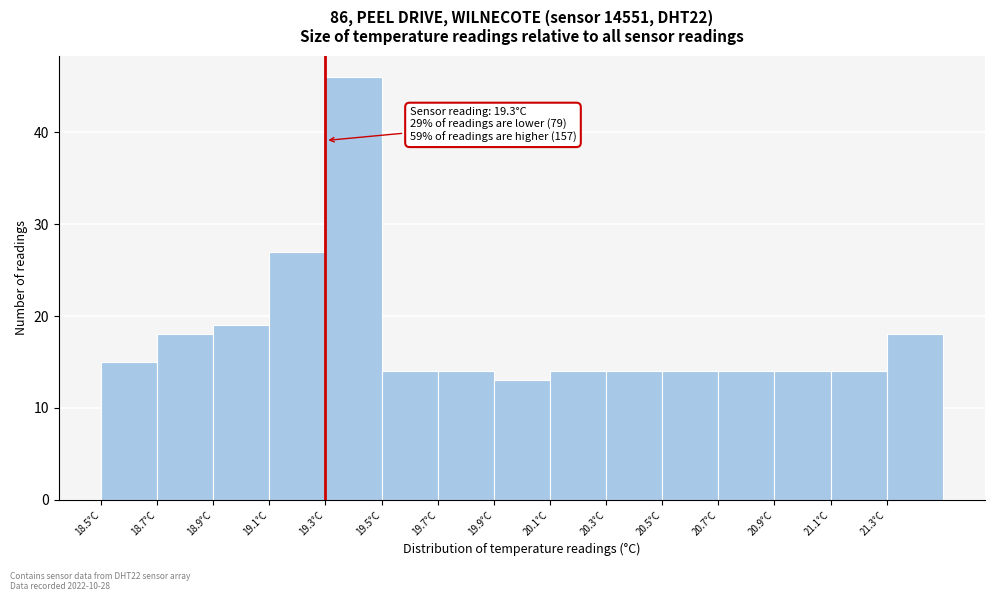

Which range on the x-axis has the tallest bar?

19.3 to 19.5